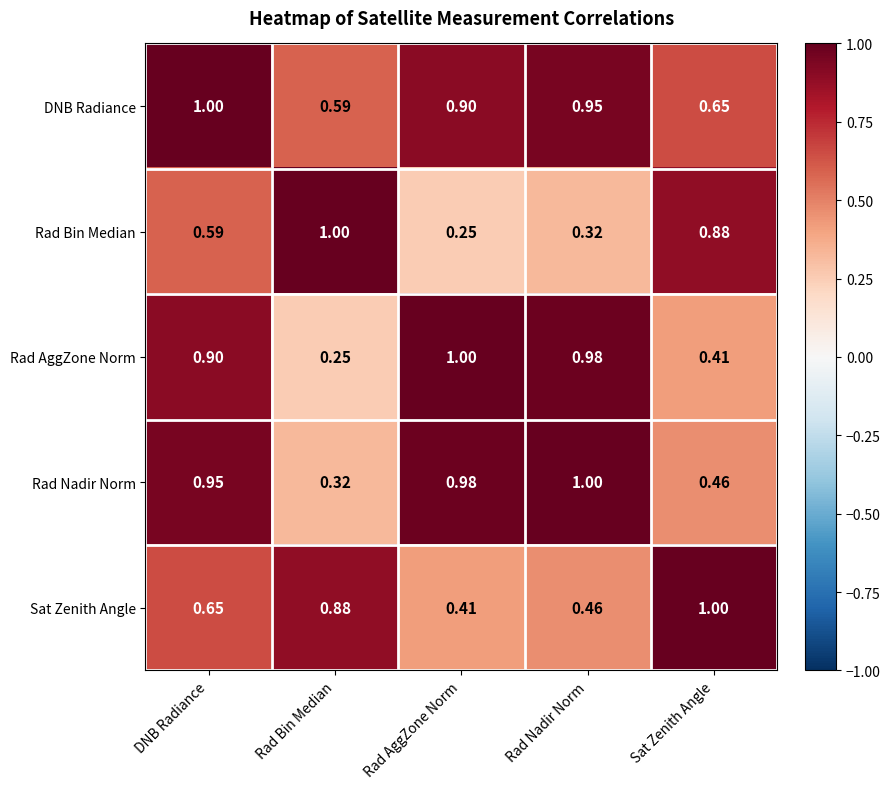

At which category is the sum across all series the highest?

DNB Radiance